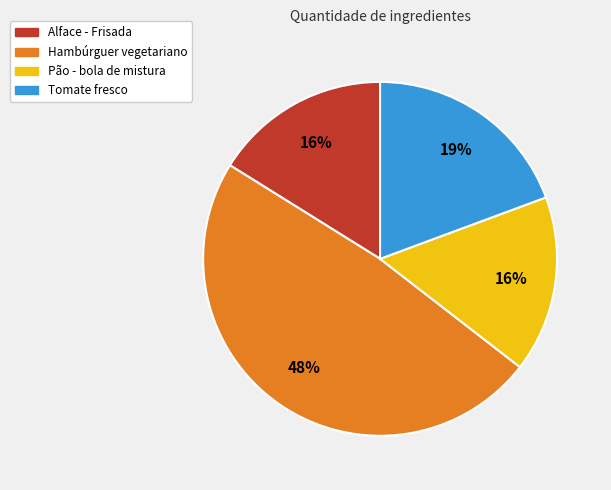

Is it true that Tomate fresco is 19% of the pie?

True